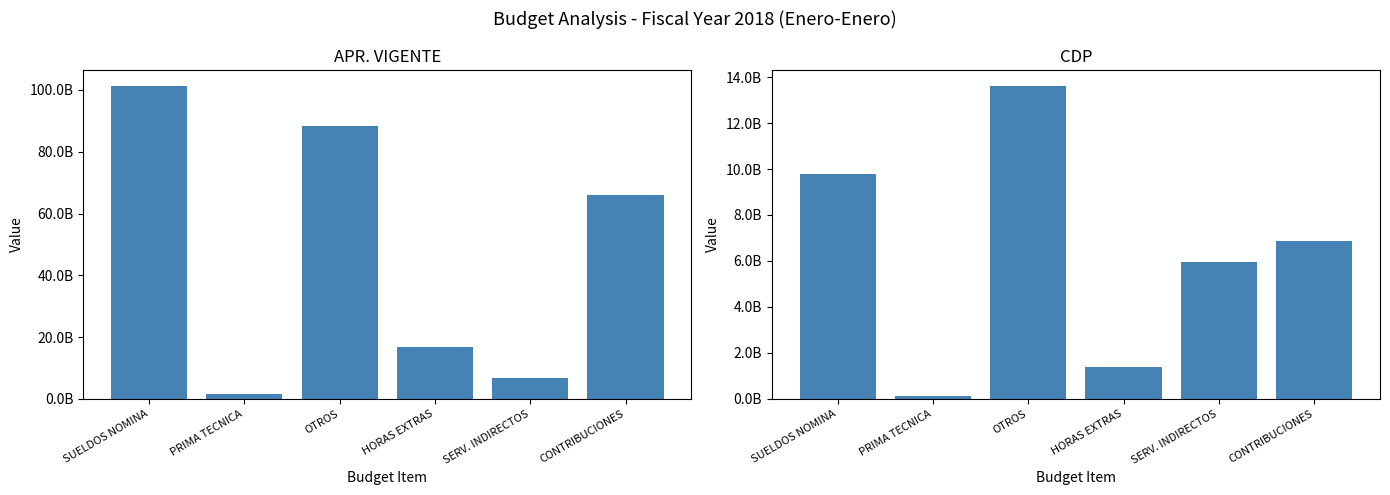

What is the difference between the second highest and minimum values in the APR. VIGENTE series?

86712300000